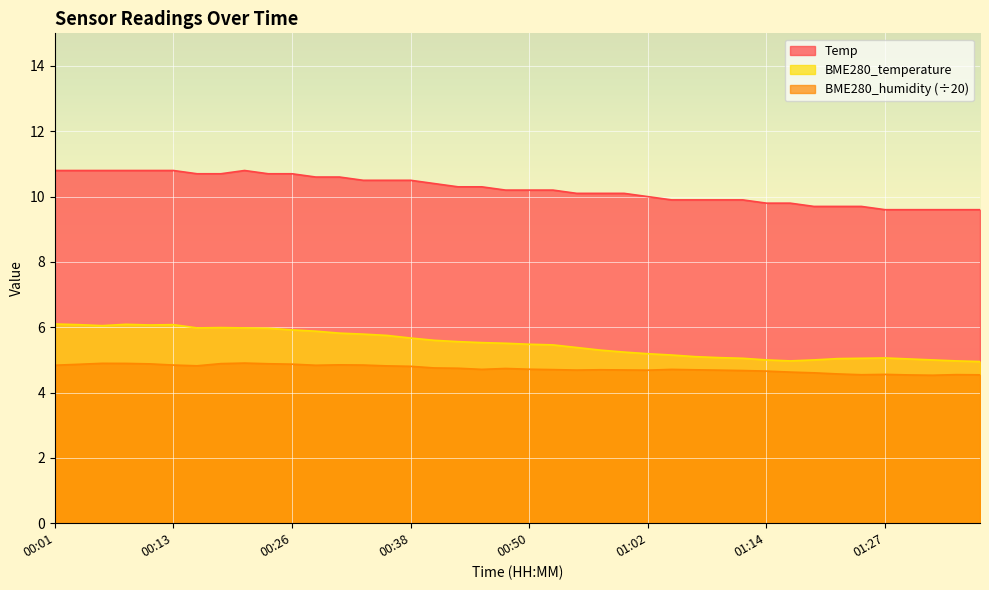

What is the total value across all series at 00:47?

20.4